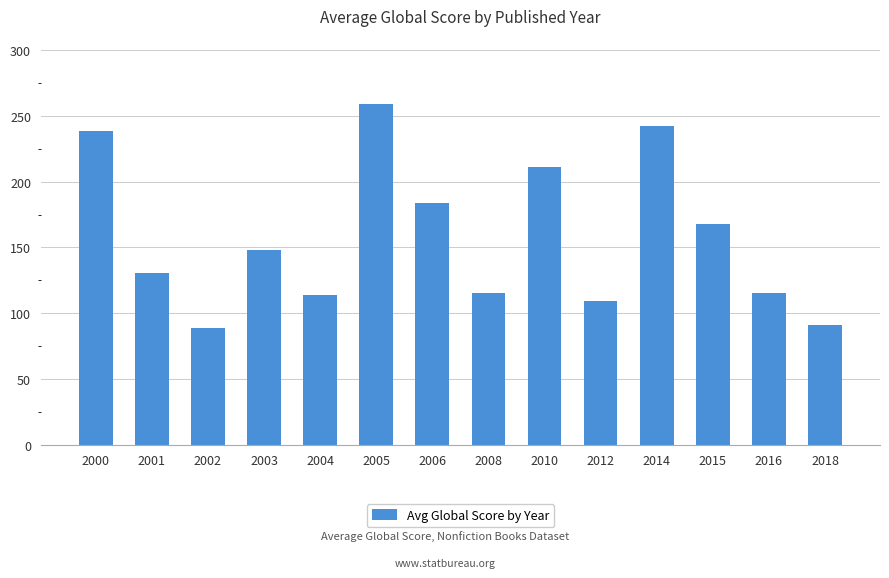

How many values exceed 147?

7